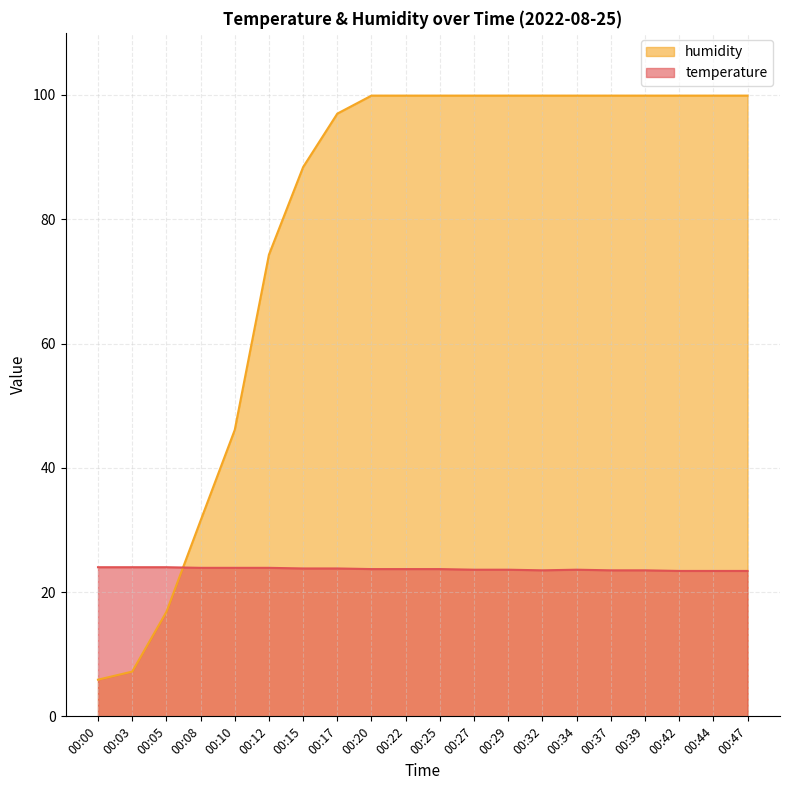

What is the difference between the highest and lowest values at 00:29?

76.3